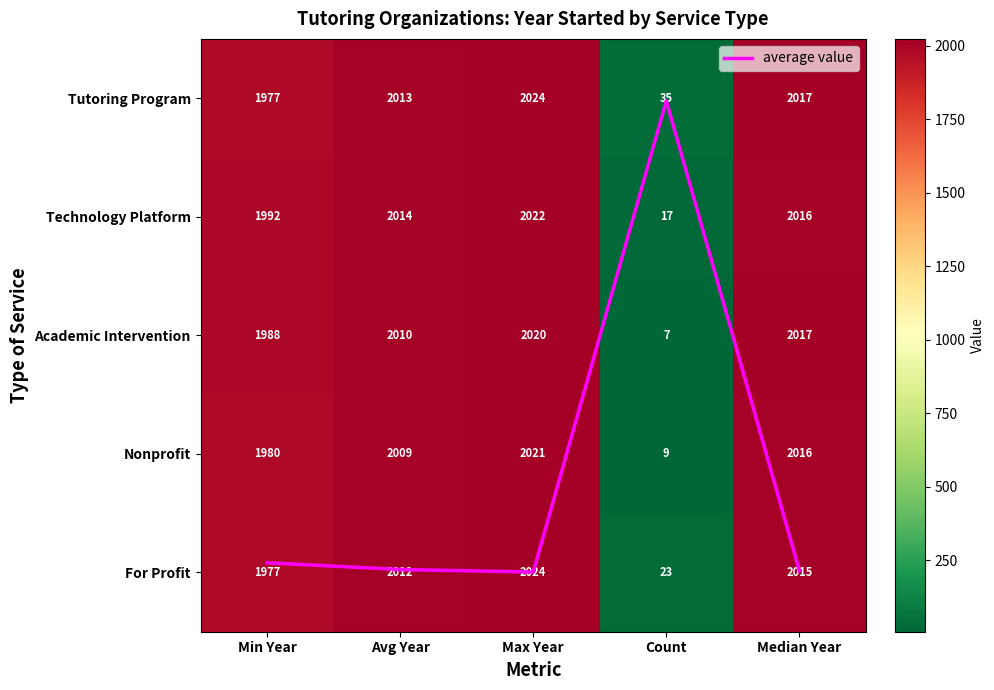

Which label corresponds to the largest value in the chart?

Max Year